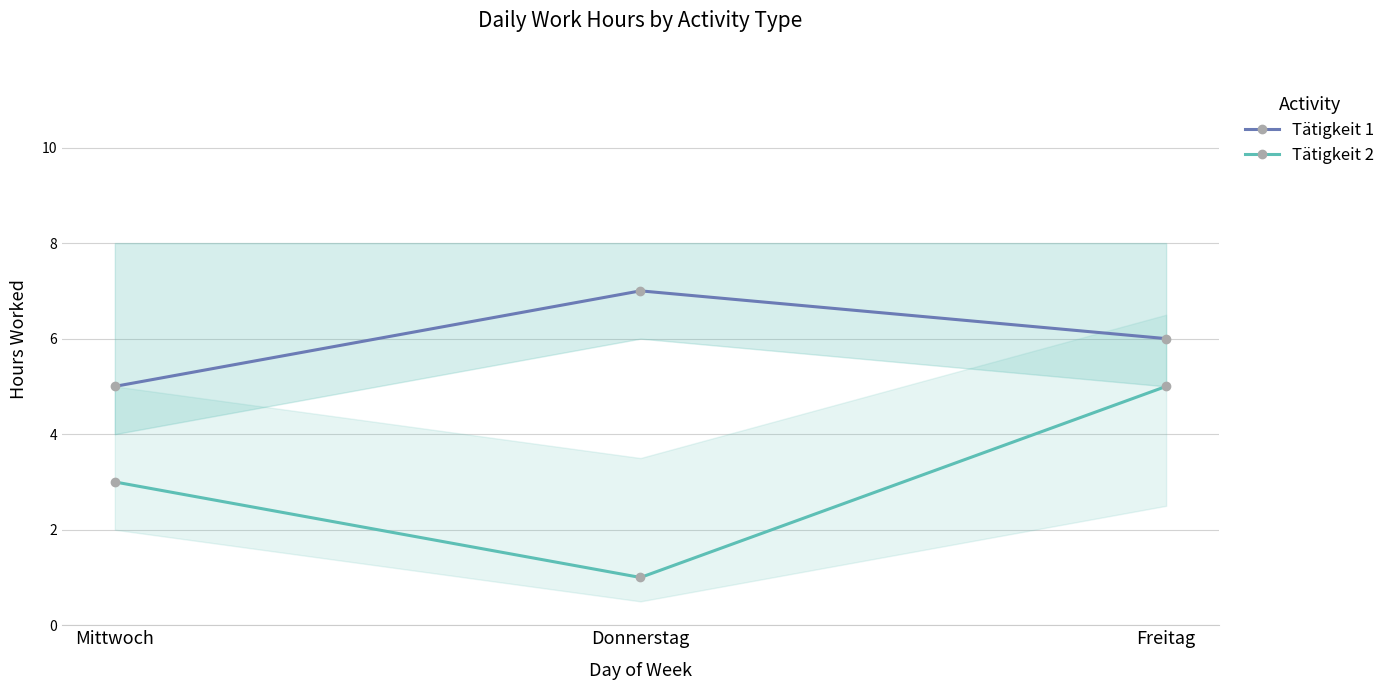

What is the smallest value displayed?

1